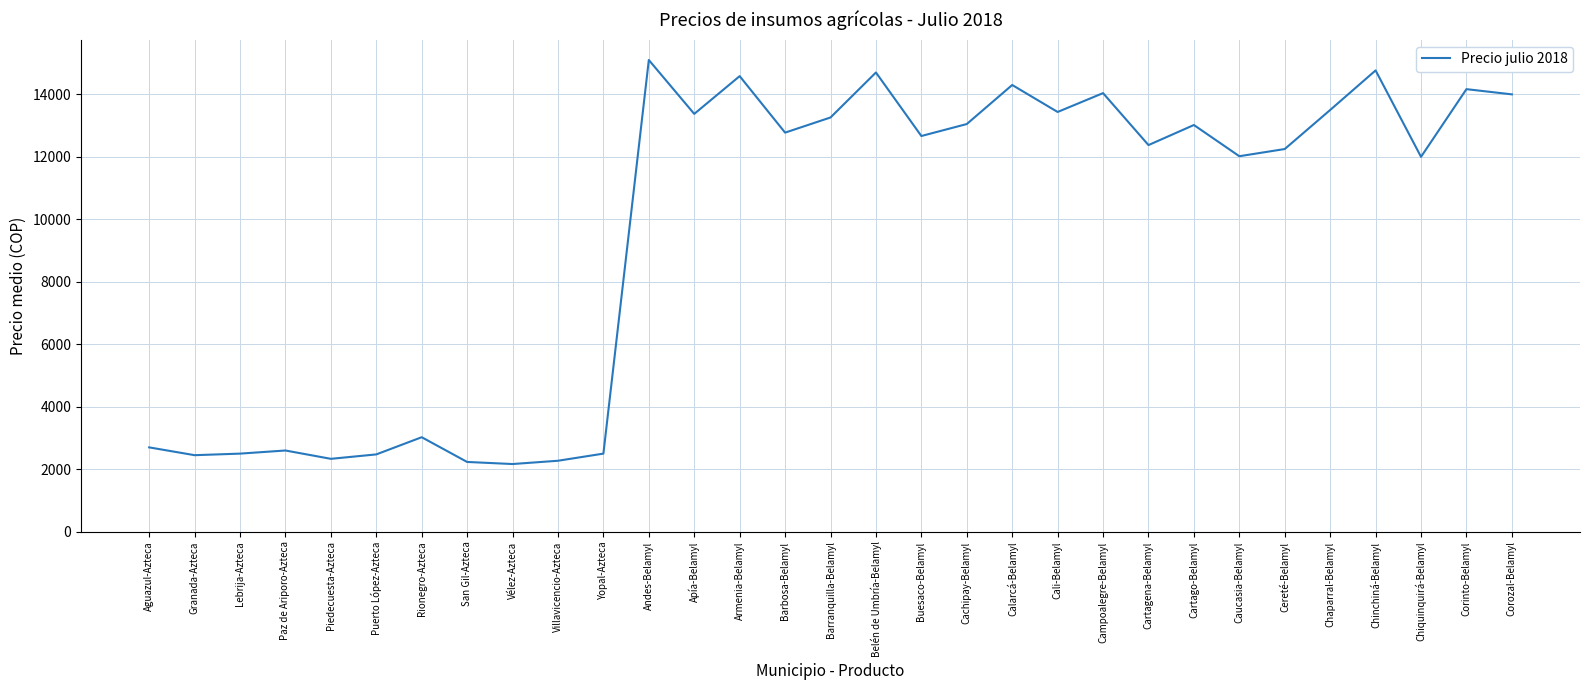

Does the chart have visible grid lines?

Yes